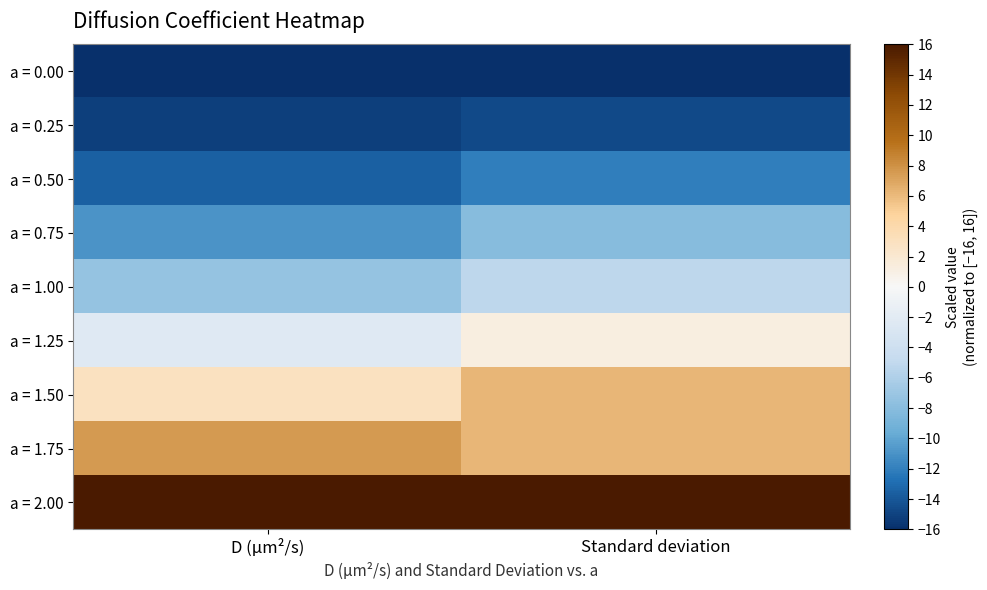

How many categories are shown in the chart?

2